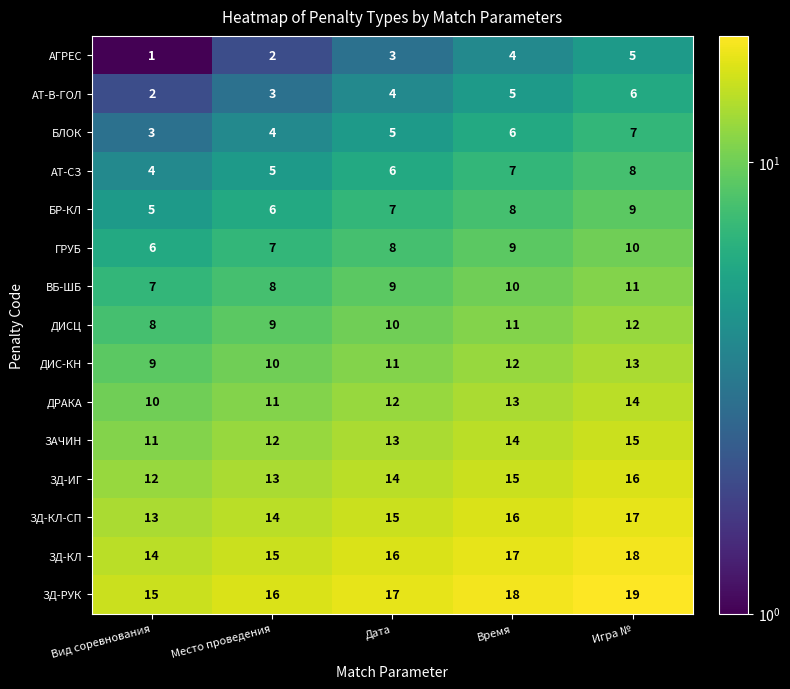

What is the spread (max minus min) of values at Дата?

14